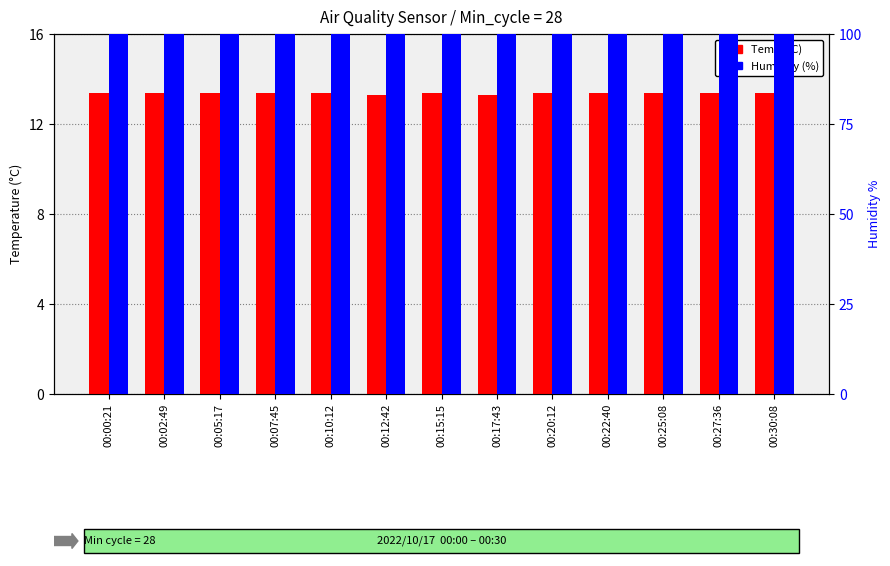

What is the sum of the Temp (°C) values at 00:17:43 and 00:25:08?

26.7